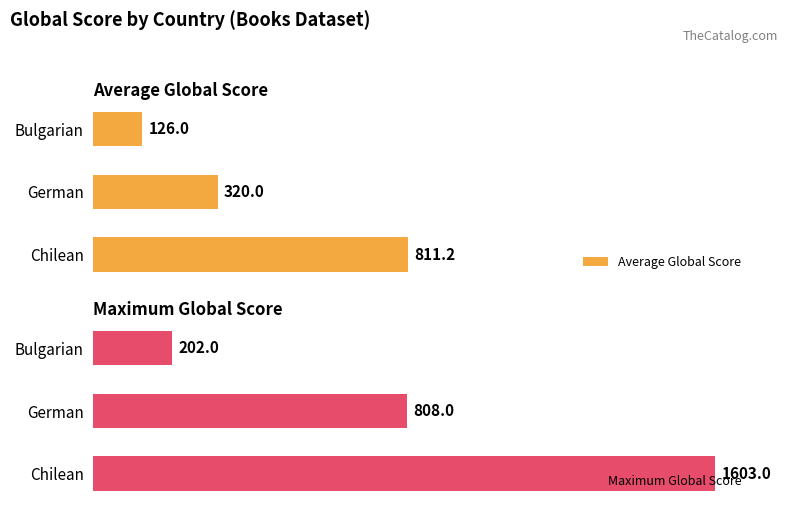

What is the difference between the maximum and minimum values in the Maximum Global Score series?

1401.0